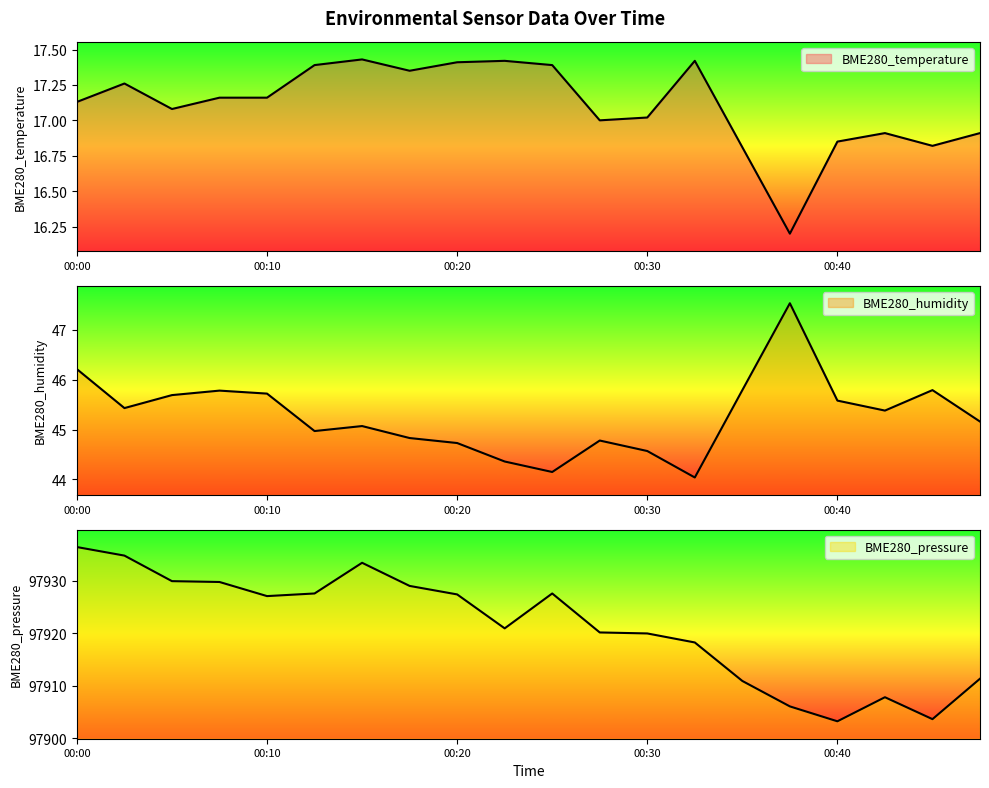

Reading left to right, what are all the values shown in this chart?

BME280_temperature: 00:00=17.1	00:03=17.3	00:05=17.1	00:08=17.2	00:10=17.2	00:13=17.4	00:15=17.4	00:18=17.4	00:20=17.4	00:22=17.4	00:25=17.4	00:27=17.0	00:30=17.0	00:32=17.4	00:35=16.8	00:37=16.2	00:40=16.9	00:42=16.9	00:45=16.8	00:47=16.9
BME280_humidity: 00:00=46.2	00:03=45.4	00:05=45.7	00:08=45.8	00:10=45.7	00:13=45.0	00:15=45.1	00:18=44.8	00:20=44.7	00:22=44.4	00:25=44.1	00:27=44.8	00:30=44.6	00:32=44.0	00:35=45.8	00:37=47.5	00:40=45.6	00:42=45.4	00:45=45.8	00:47=45.2
BME280_pressure: 00:00=97936.4	00:03=97934.8	00:05=97929.9	00:08=97929.8	00:10=97927.1	00:13=97927.6	00:15=97933.4	00:18=97929.0	00:20=97927.4	00:22=97920.9	00:25=97927.6	00:27=97920.2	00:30=97920.0	00:32=97918.2	00:35=97910.9	00:37=97906.1	00:40=97903.2	00:42=97907.8	00:45=97903.6	00:47=97911.3